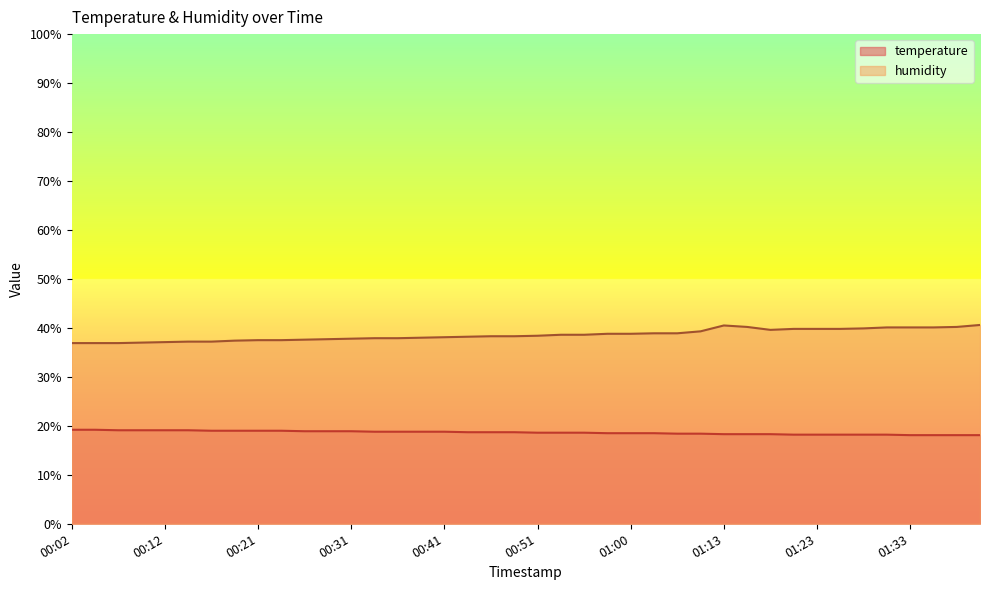

At how many categories does at least one series exceed 35?

40